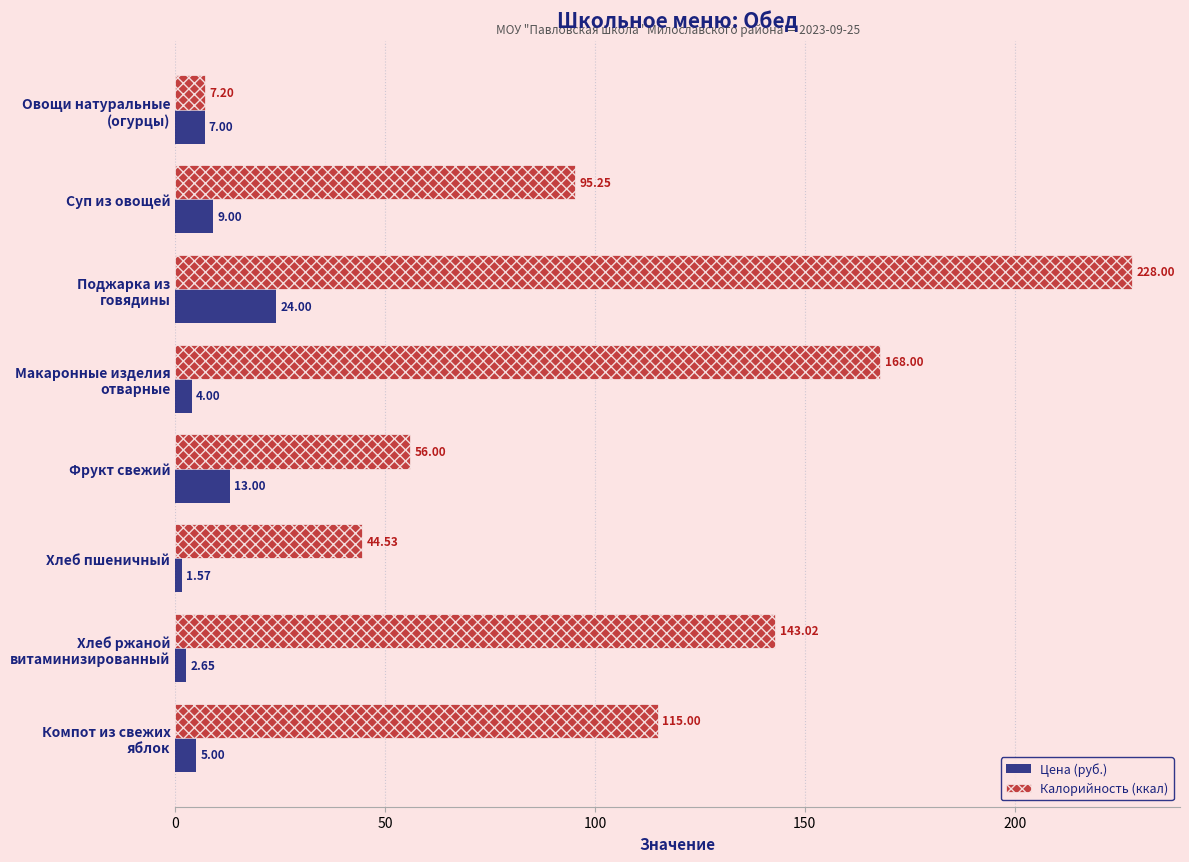

What is the total value across all series at Хлеб пшеничный?

46.1